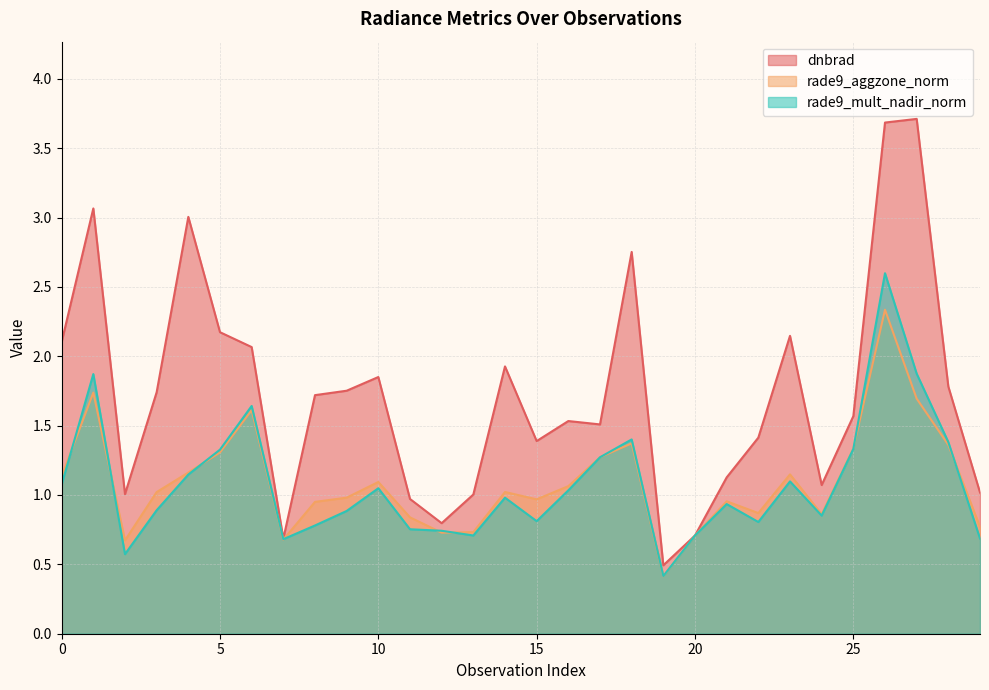

Reading left to right, extract all data points from this chart.

dnbrad: 2.1	3.1	1.0	1.7	3.0	2.2	2.1	0.7	1.7	1.8	1.9	1.0	0.8	1.0	1.9	1.4	1.5	1.5	2.8	0.5	0.7	1.1	1.4	2.1	1.1	1.6	3.7	3.7	1.8	1.0
rade9_aggzone_norm: 1.1	1.7	0.7	1.0	1.2	1.3	1.6	0.7	1.0	1.0	1.1	0.8	0.7	0.7	1.0	1.0	1.1	1.3	1.4	0.4	0.7	1.0	0.9	1.1	0.9	1.3	2.3	1.7	1.4	0.8
rade9_mult_nadir_norm: 1.1	1.9	0.6	0.9	1.1	1.3	1.6	0.7	0.8	0.9	1.0	0.8	0.7	0.7	1.0	0.8	1.0	1.3	1.4	0.4	0.7	0.9	0.8	1.1	0.9	1.3	2.6	1.9	1.4	0.7